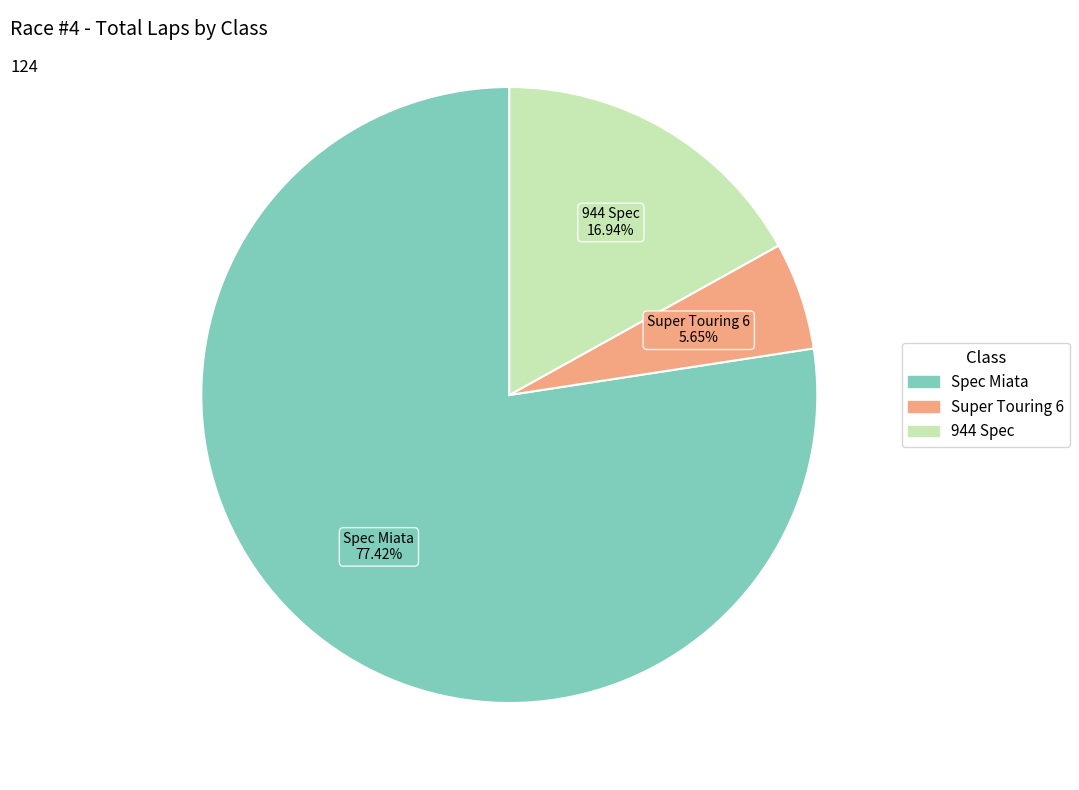

How many segments does this pie chart have?

3